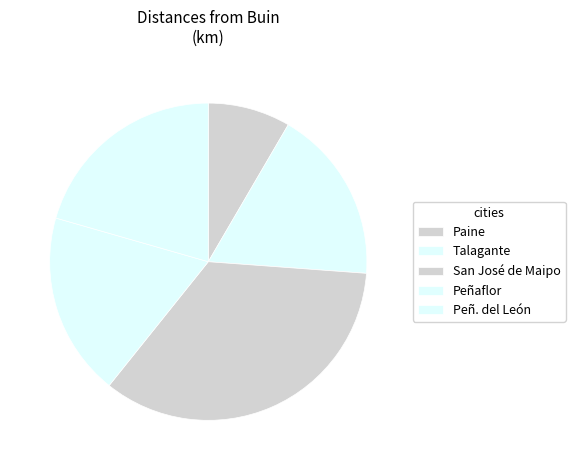

Rank the categories by value from lowest to highest.

Paine, Talagante, Peñaflor, Peñ. del León, San José de Maipo